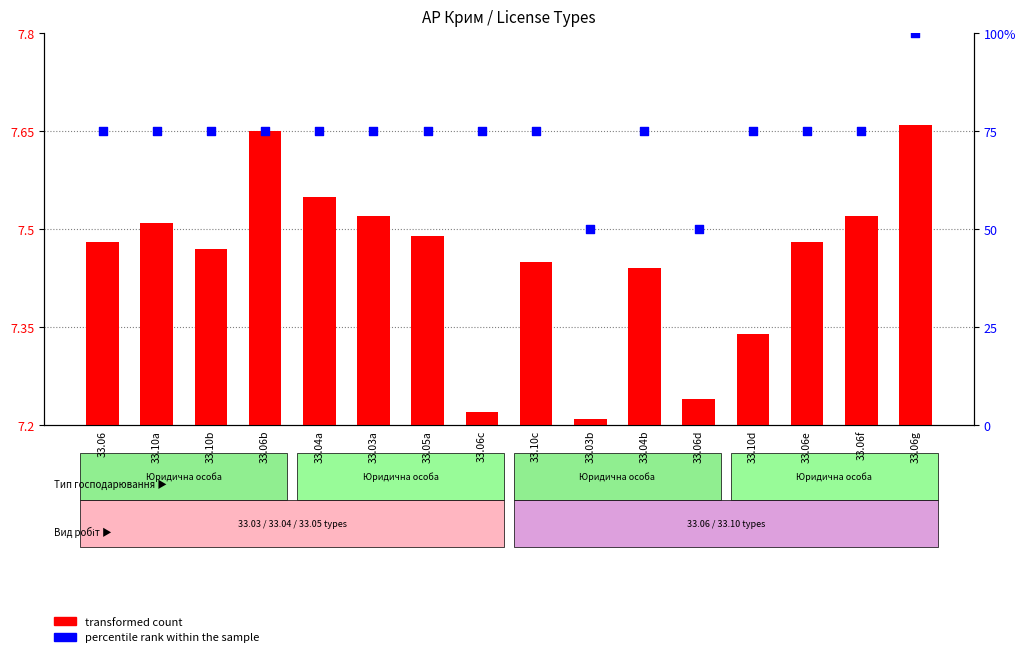

Which series has the largest total across all categories?

percentile rank within the sample